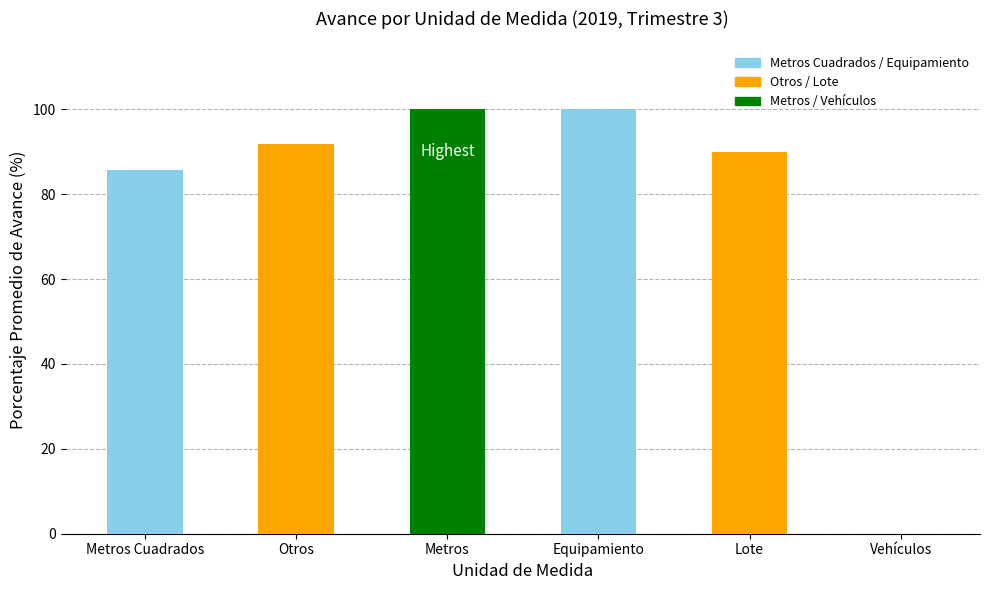

What is the sum of all values?

467.4